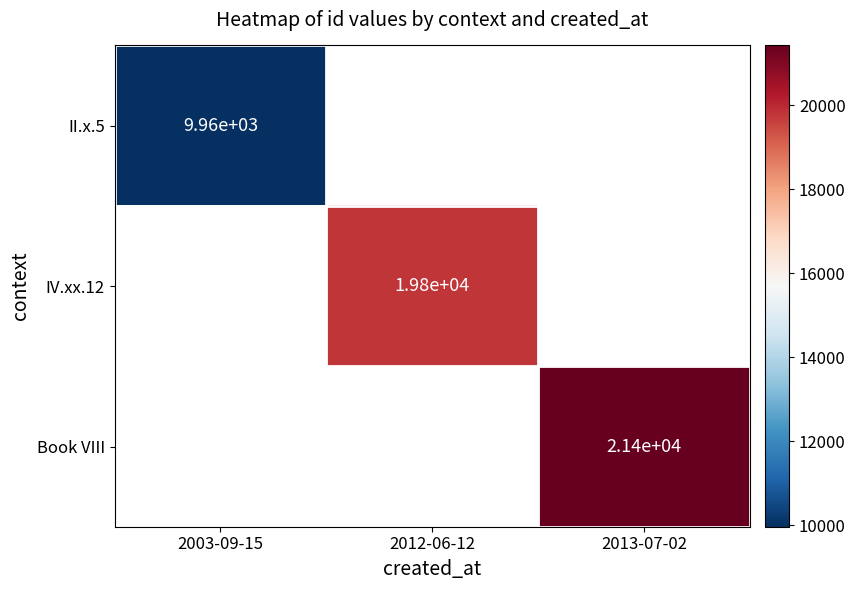

How many data points does each series have?

3